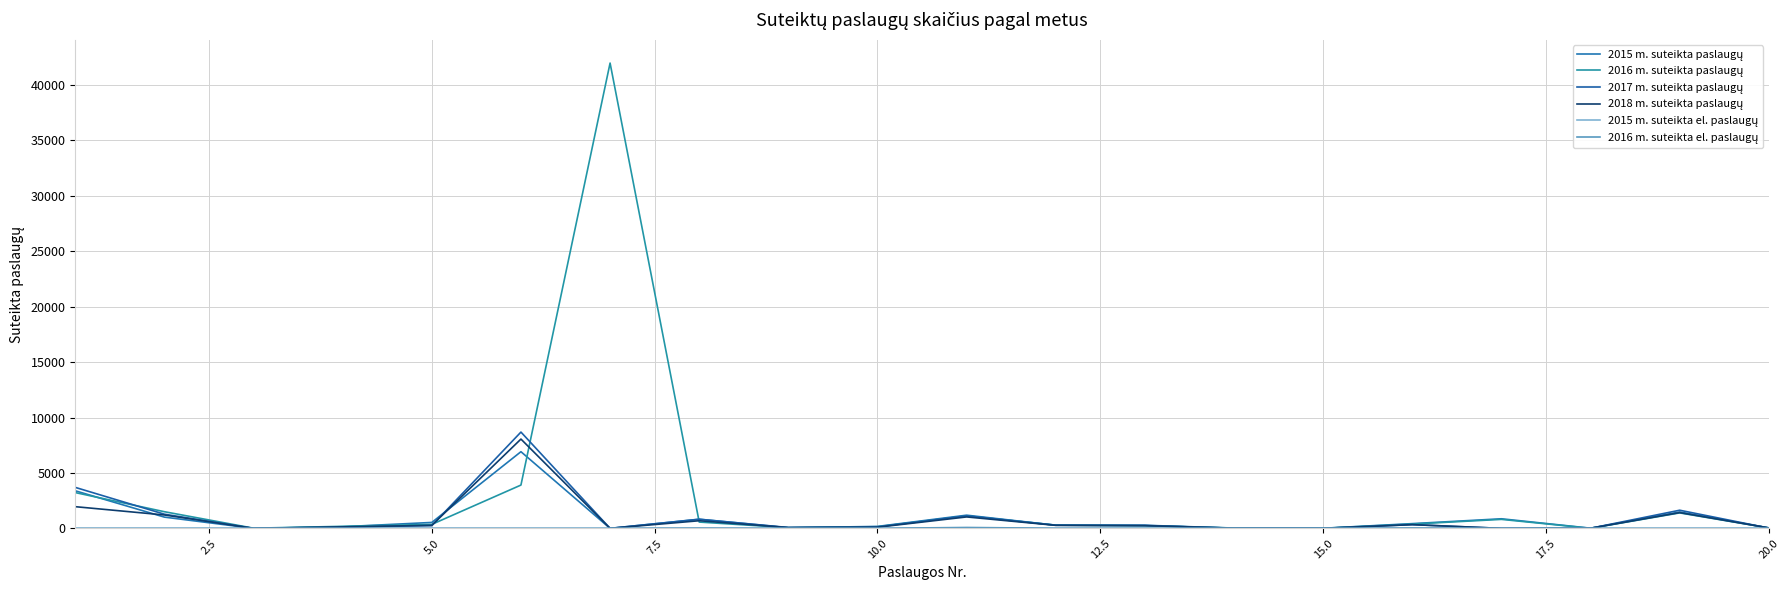

What is the value of the 2018 m. suteikta paslaugų point at the 13th from the left?

244